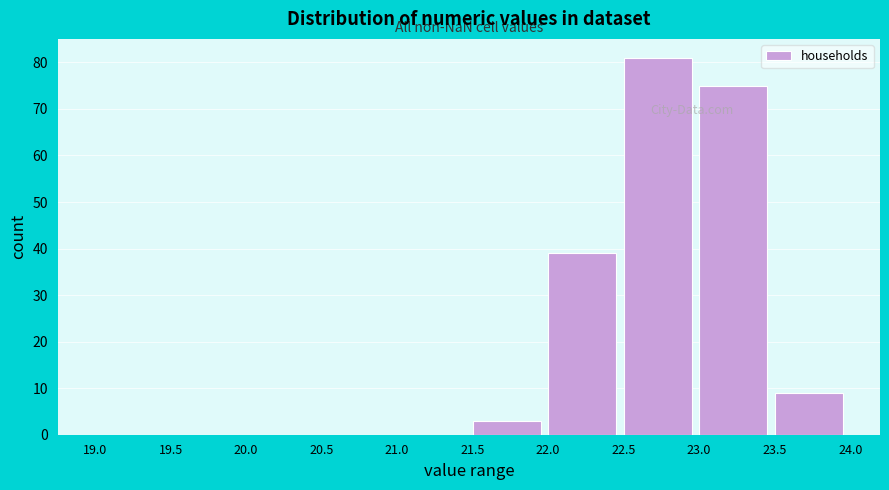

Reading left to right, list every bar in this chart as the range it spans on the x-axis followed by its height. The values are not printed on the chart, so give them approximately, as read against the axis.

19.0 to 19.5: 0
19.5 to 20.0: 0
20.0 to 20.5: 0
20.5 to 21.0: 0
21.0 to 21.5: 0
21.5 to 22.0: 3
22.0 to 22.5: 39
22.5 to 23.0: 81
23.0 to 23.5: 75
23.5 to 24.0: 9